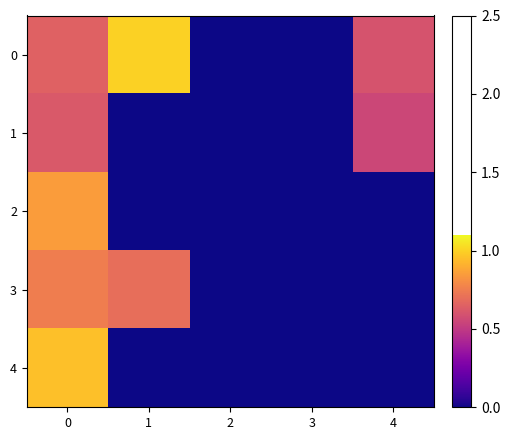

Reading left to right, extract all data points from this chart.

0: 0=0.7	1=1.0	2=0.0	3=0.0	4=0.6
1: 0=0.6	1=0.0	2=0.0	3=0.0	4=0.6
2: 0=0.8	1=0.0	2=0.0	3=0.0	4=0.0
3: 0=0.8	1=0.7	2=0.0	3=0.0	4=0.0
4: 0=0.9	1=0.0	2=0.0	3=0.0	4=0.0